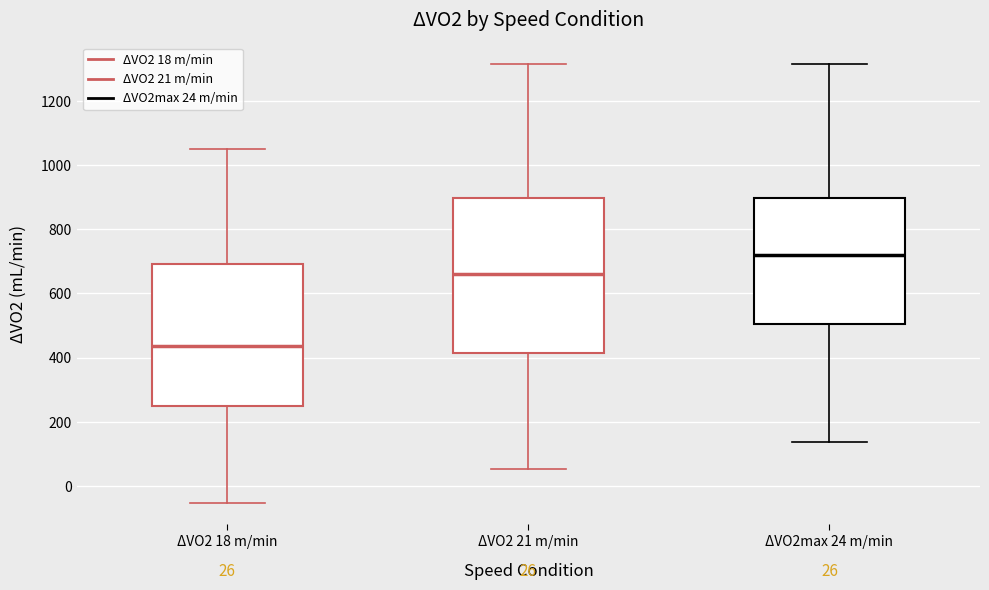

Which box's median line is the highest?

ΔVO2max 24 m/min